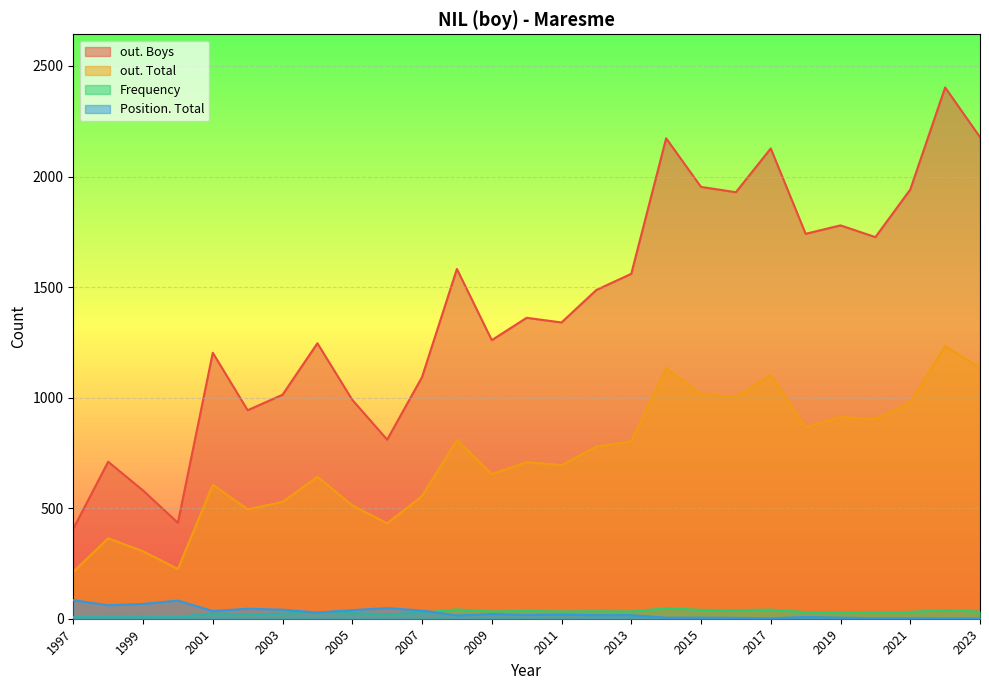

What is the difference between the second highest and minimum values in the Frequency series?

35